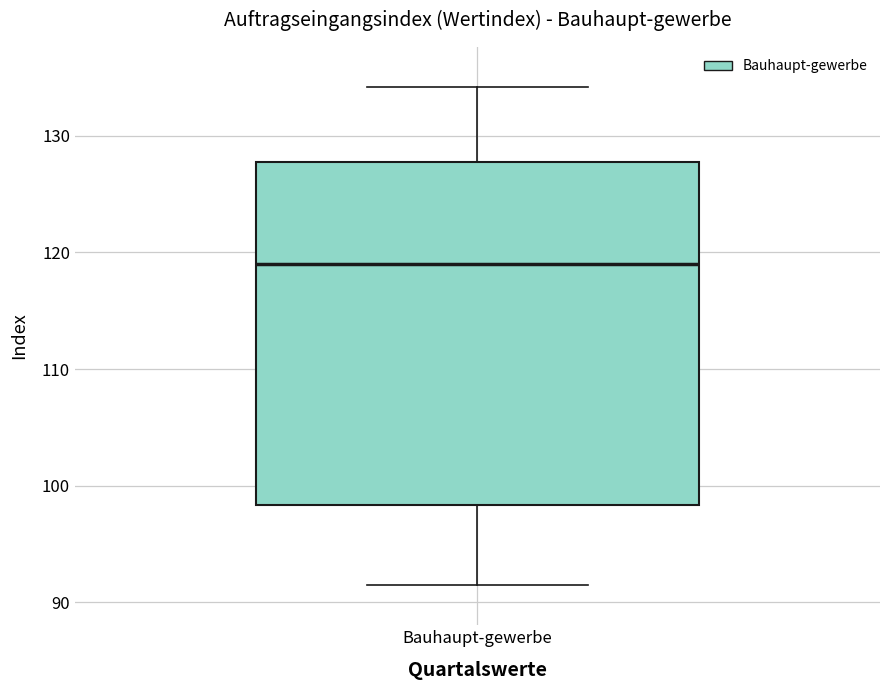

Where does the lower whisker of the box for Bauhaupt-gewerbe end on the y-axis? The values are not printed on the chart, so give them approximately, as read against the axis.

91